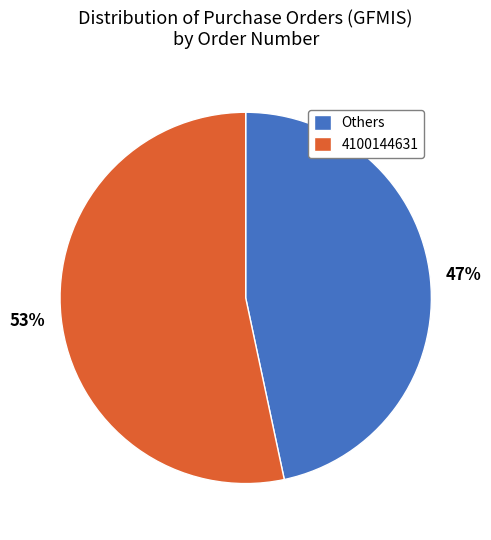

To the nearest percent, what is the combined percentage of Others and 4100144631?

100%